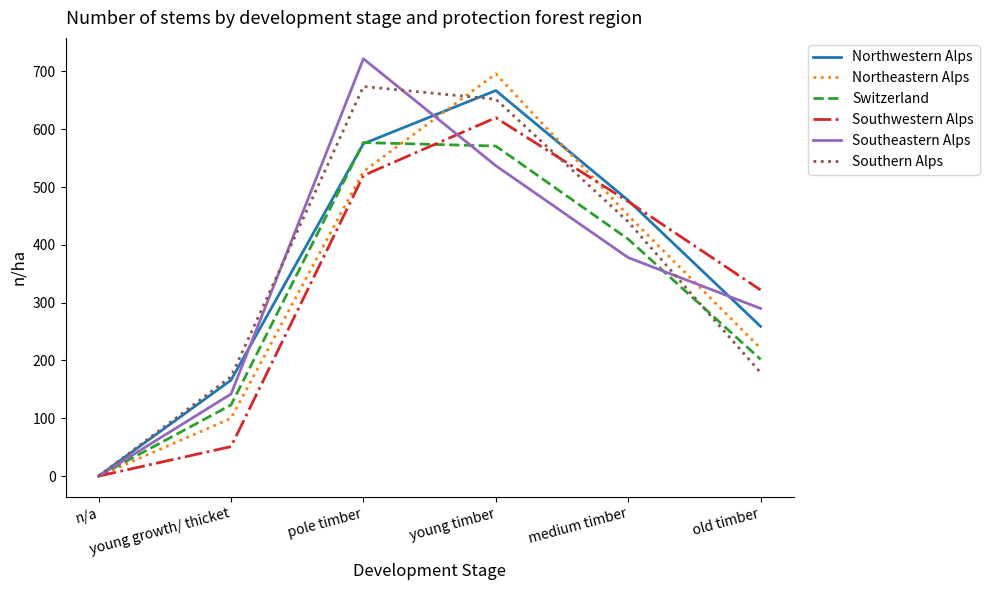

List the series in order of their peak value, highest first.

Southeastern Alps, Northeastern Alps, Southern Alps, Northwestern Alps, Southwestern Alps, Switzerland